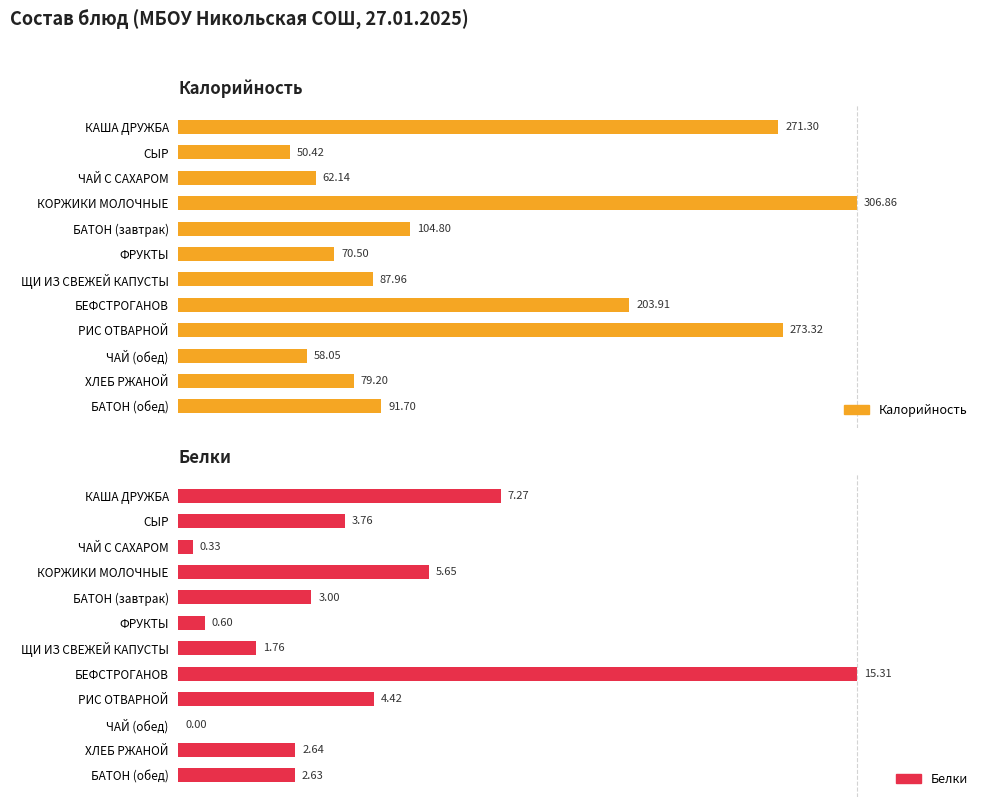

What is the greatest value displayed?

306.9